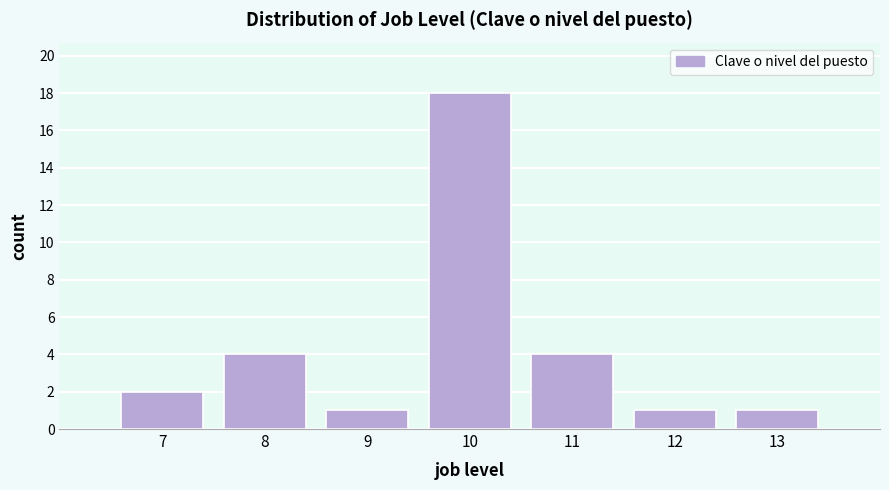

Reading left to right, list all the values displayed in this chart.

7=2	8=4	9=1	10=18	11=4	12=1	13=1